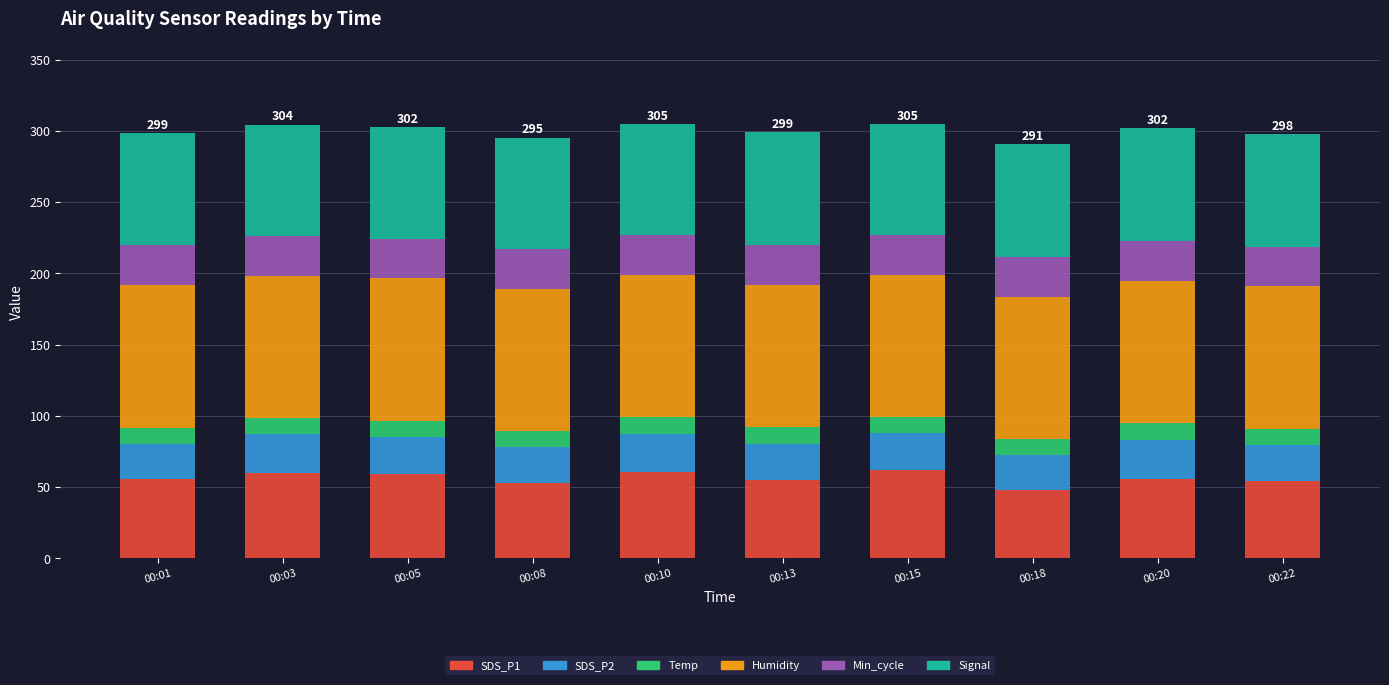

What is the total value across all series at 00:20?

301.7